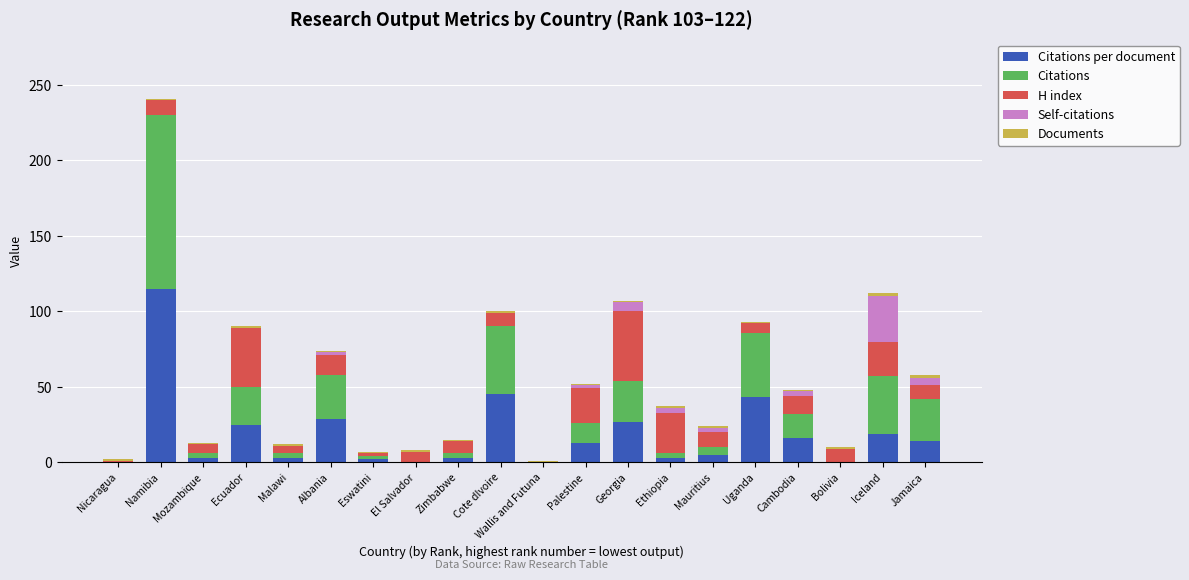

At which category is the sum across all series the highest?

Namibia